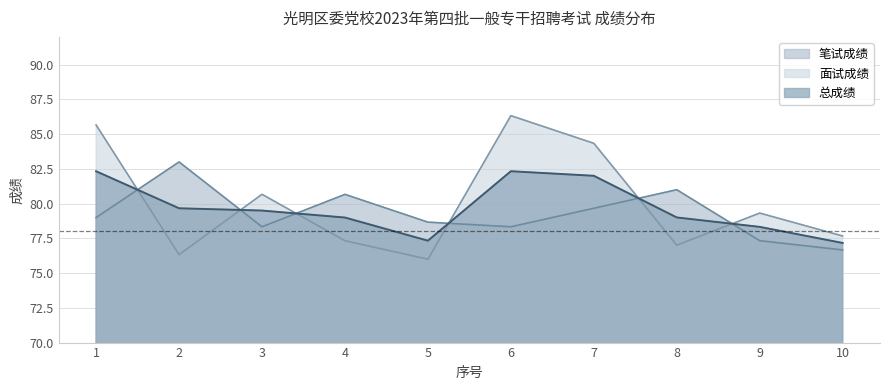

List the series in order of their overall mean, lowest first.

笔试成绩, 总成绩, 面试成绩